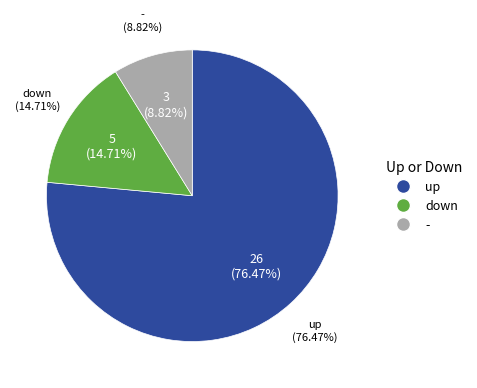

To the nearest percent, what portion does up represent?

76%